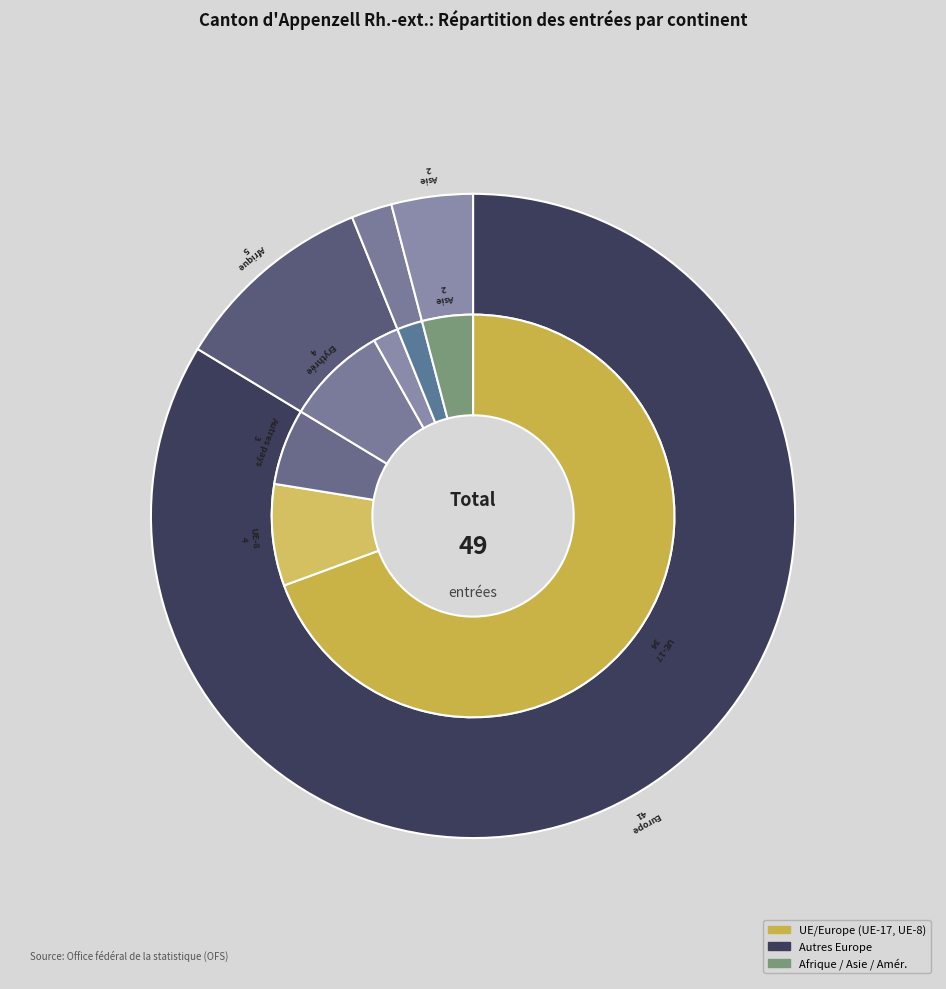

To the nearest percent, what is the difference between the Europe and Afrique slice percentages?

73%